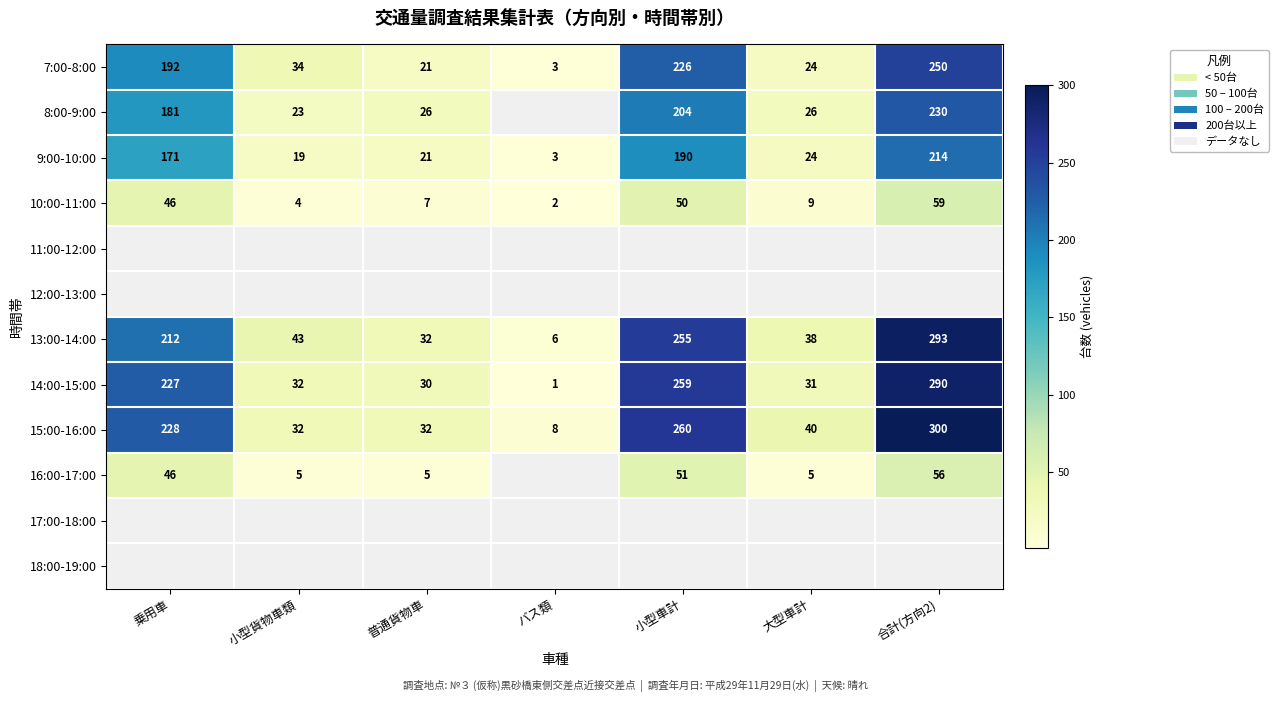

True or false: 14:00-15:00 has a value of 49 at 小型貨物車類.

False